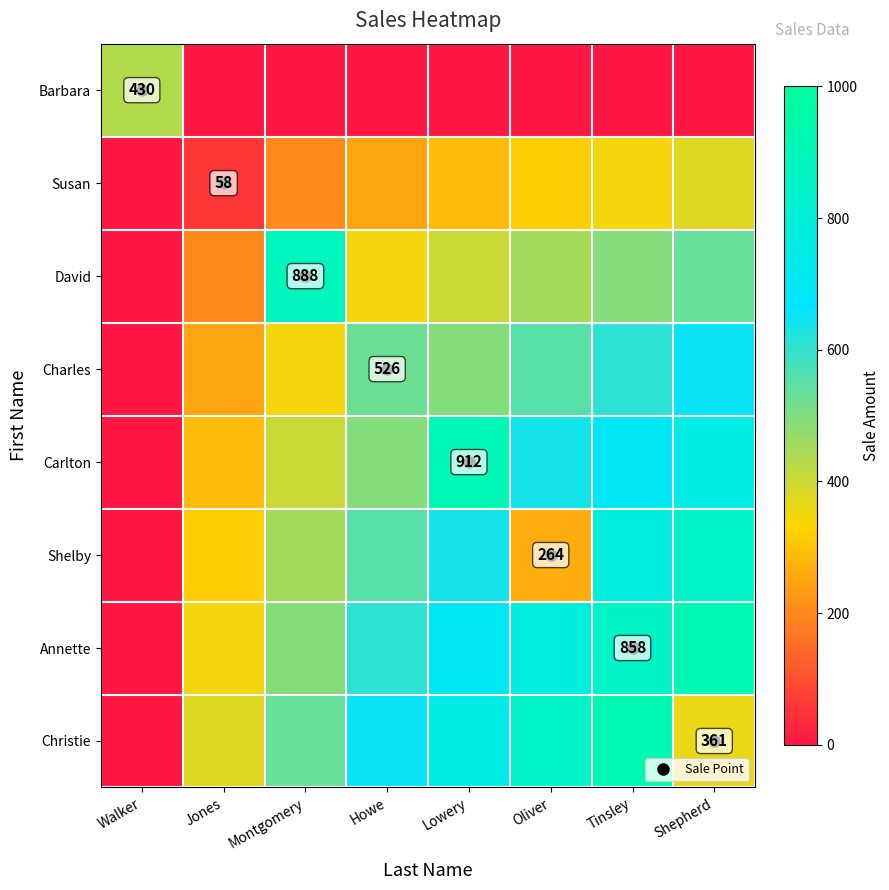

Which series changed the most between Walker and Jones?

Barbara